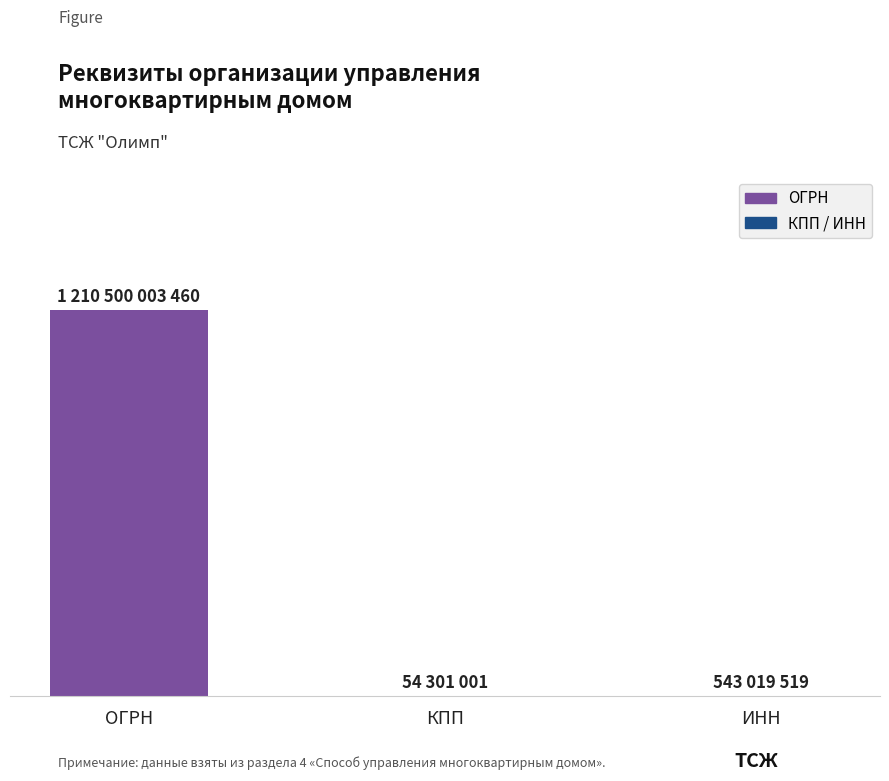

Rank the categories by value from highest to lowest.

ОГРН, ИНН, КПП